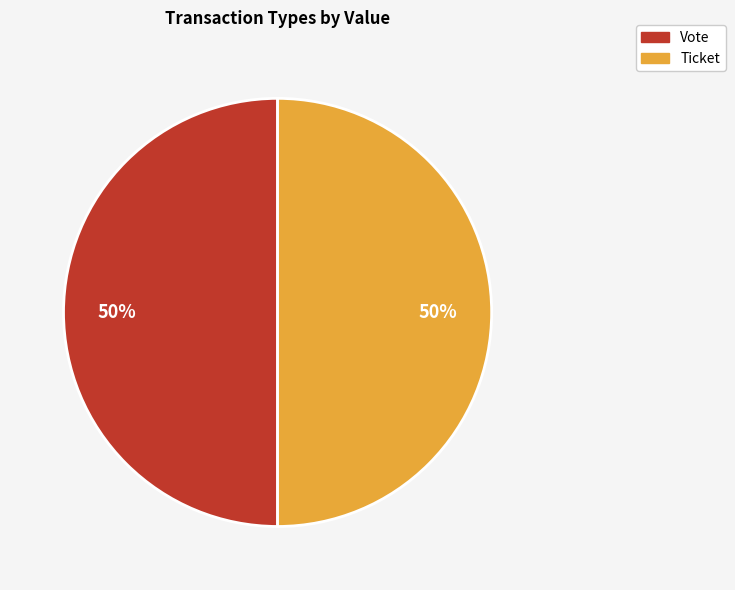

To the nearest percent, what is the combined percentage of Vote and Ticket?

100%